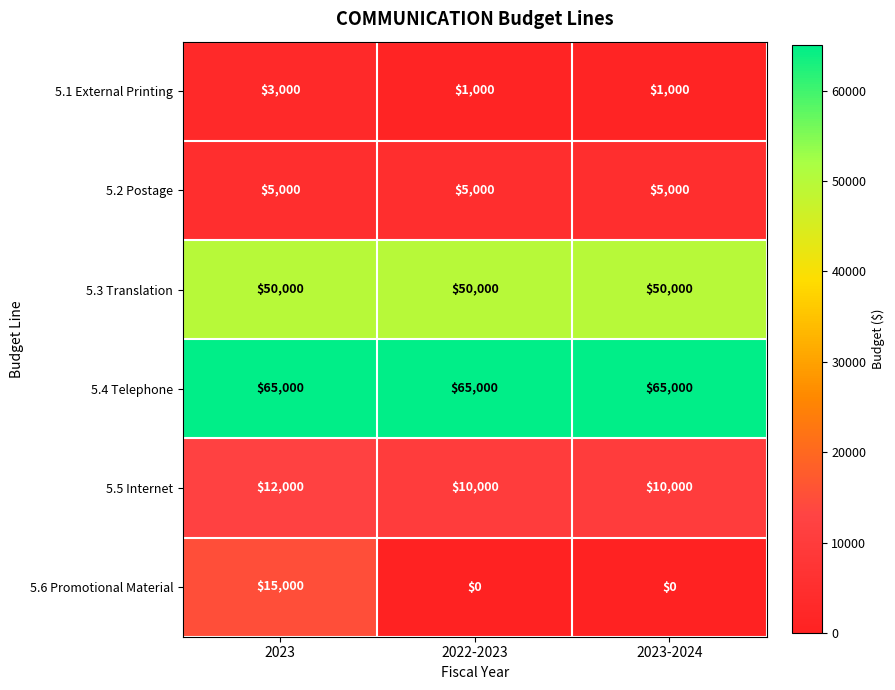

Reading left to right, list all the values displayed in this chart.

5.1 External Printing: 2023=3000	2022-2023=1000	2023-2024=1000
5.2 Postage: 2023=5000	2022-2023=5000	2023-2024=5000
5.3 Translation: 2023=50000	2022-2023=50000	2023-2024=50000
5.4 Telephone: 2023=65000	2022-2023=65000	2023-2024=65000
5.5 Internet: 2023=12000	2022-2023=10000	2023-2024=10000
5.6 Promotional Material: 2023=15000	2022-2023=0	2023-2024=0